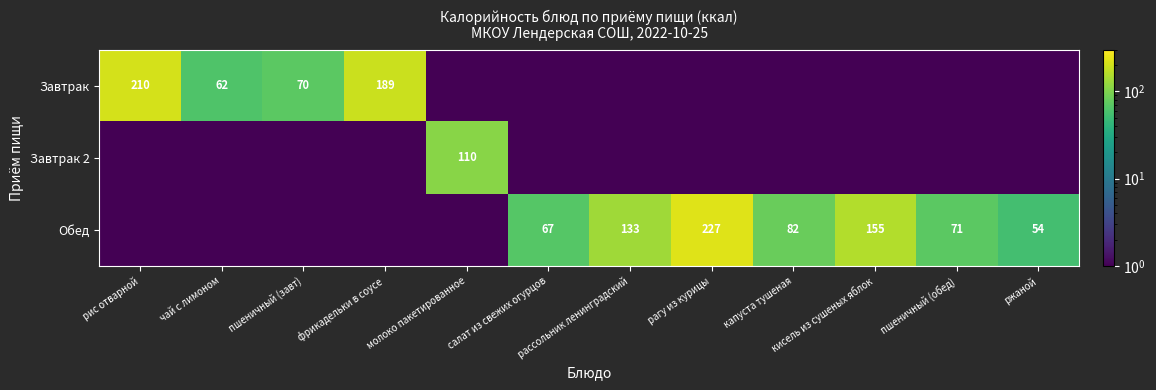

Is the value of Обед at рагу из курицы greater than the value of Завтрак at фрикадельки в соусе?

Yes